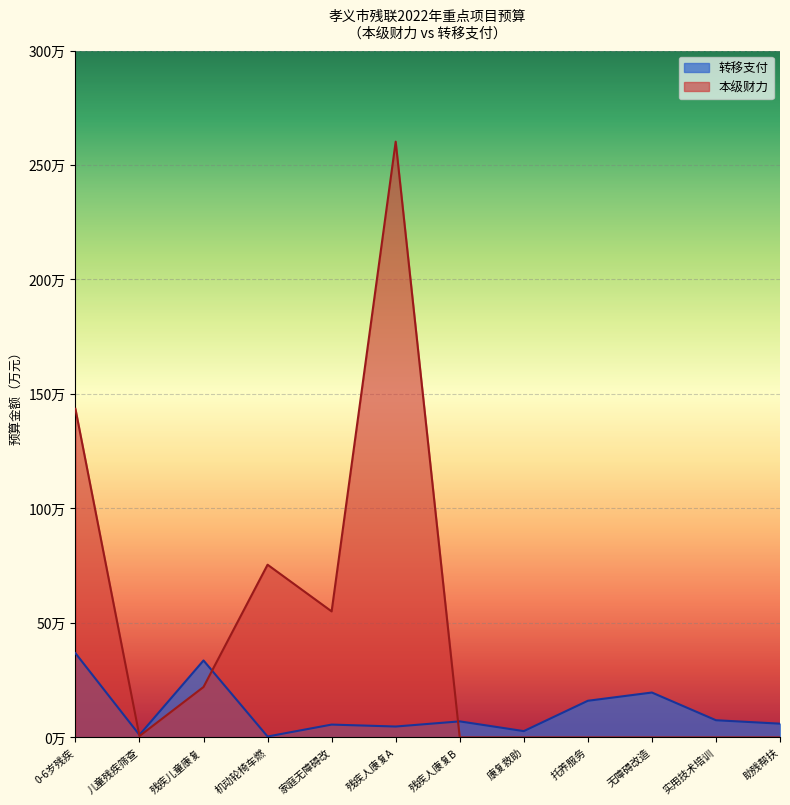

What is the sum of the values at 实用技术培训 and 无障碍改造?

27.1